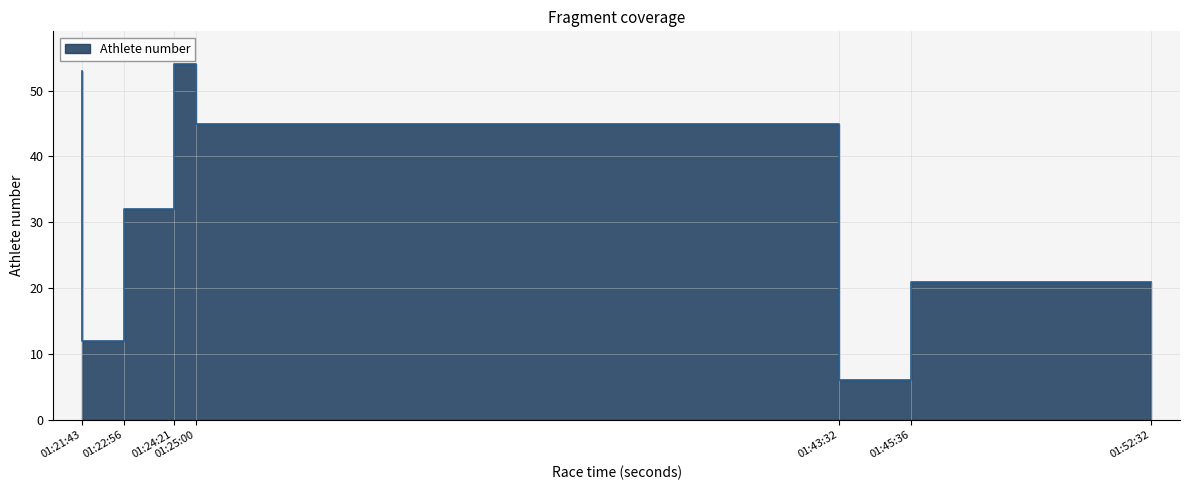

How many points are lower than both their immediate neighbors (excluding endpoints)?

2